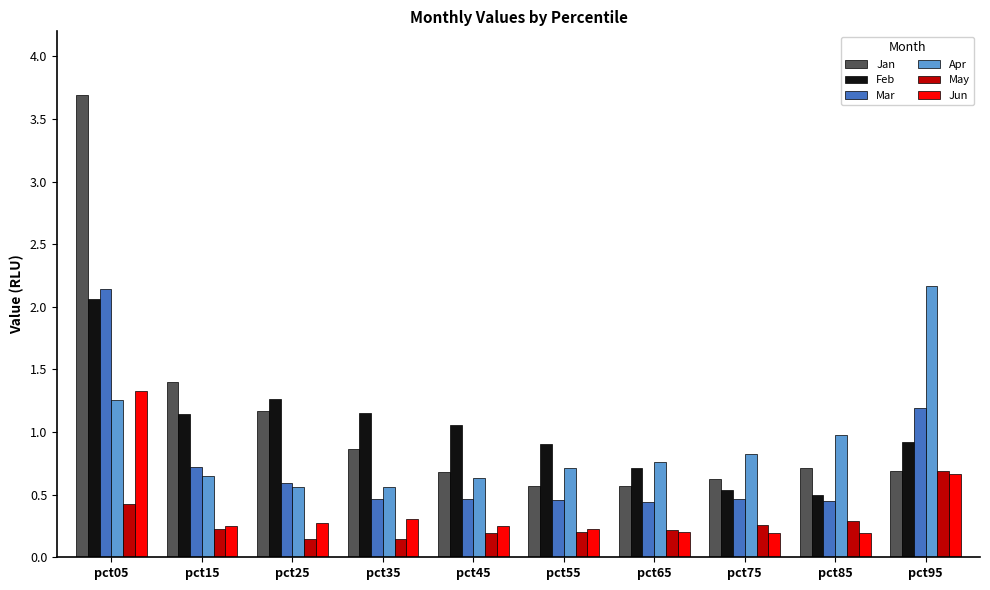

Which series changed the most between pct75 and pct95?

Apr